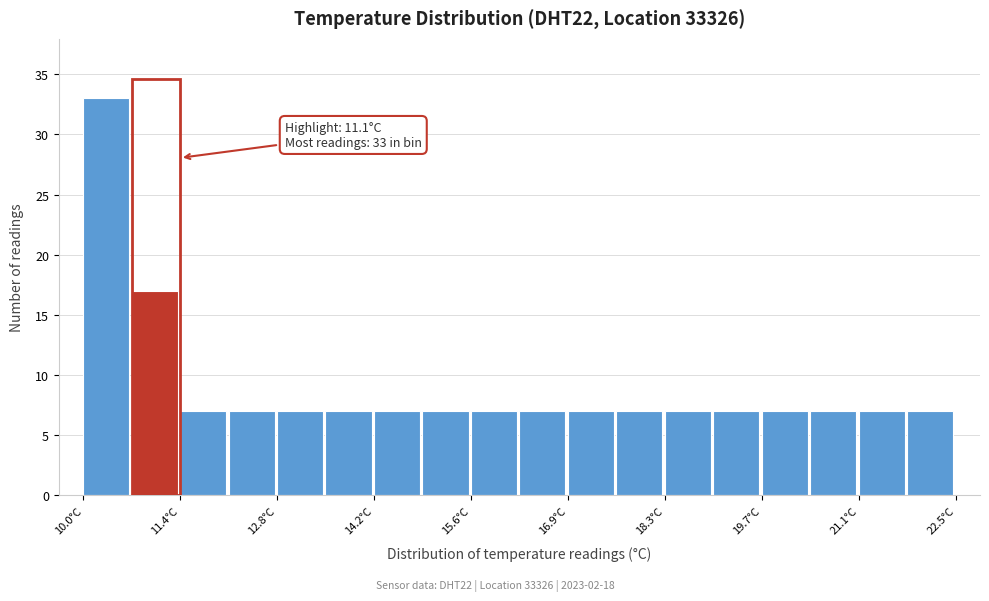

Around what value on the x-axis is the tallest bar? Give the approximate position of its centre, as read against the axis.

10.4